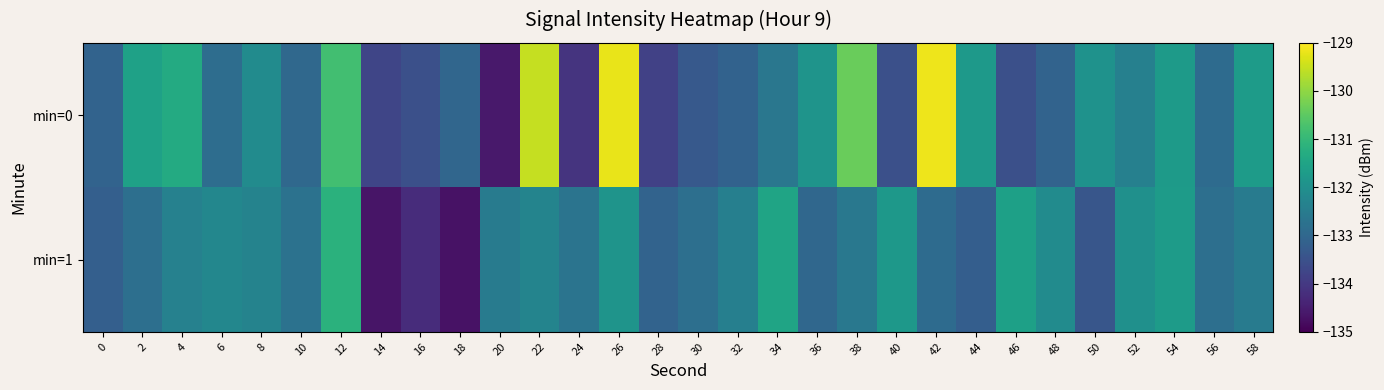

Reading right to left, list all the values displayed in this chart.

min=0: 58=-131.7	56=-132.9	54=-131.7	52=-132.4	50=-131.9	48=-133.1	46=-133.5	44=-131.8	42=-129.1	40=-133.5	38=-130.4	36=-131.9	34=-132.6	32=-133.1	30=-133.3	28=-133.8	26=-129.2	24=-134.1	22=-129.5	20=-134.6	18=-133.0	16=-133.5	14=-133.7	12=-130.8	10=-133.0	8=-132.1	6=-132.9	4=-131.3	2=-131.6	0=-133.1
min=1: 58=-132.5	56=-132.8	54=-131.7	52=-132.0	50=-133.4	48=-132.1	46=-131.6	44=-133.2	42=-132.9	40=-131.8	38=-132.6	36=-133.0	34=-131.5	32=-132.4	30=-132.8	28=-133.1	26=-131.9	24=-132.7	22=-132.3	20=-132.5	18=-134.7	16=-134.2	14=-134.7	12=-131.2	10=-132.7	8=-132.3	6=-132.2	4=-132.4	2=-132.8	0=-133.2